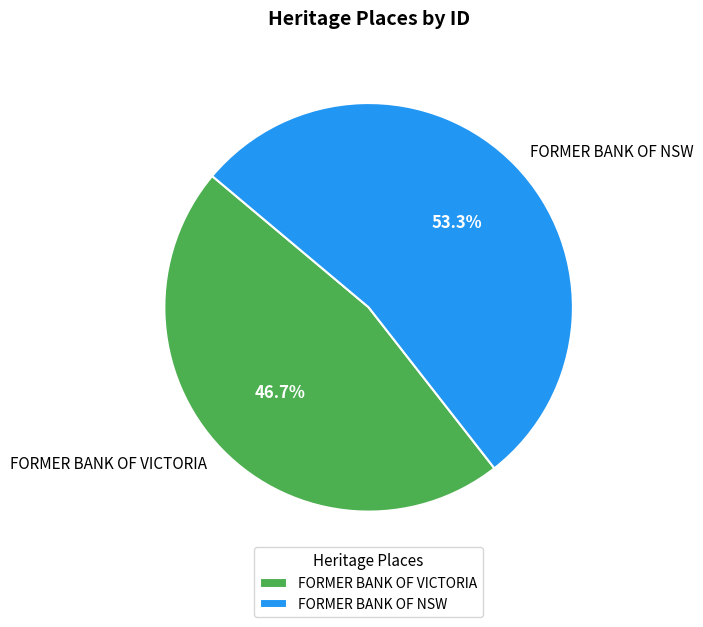

What is the ratio of the value at FORMER BANK OF VICTORIA to the value at FORMER BANK OF NSW?

0.9